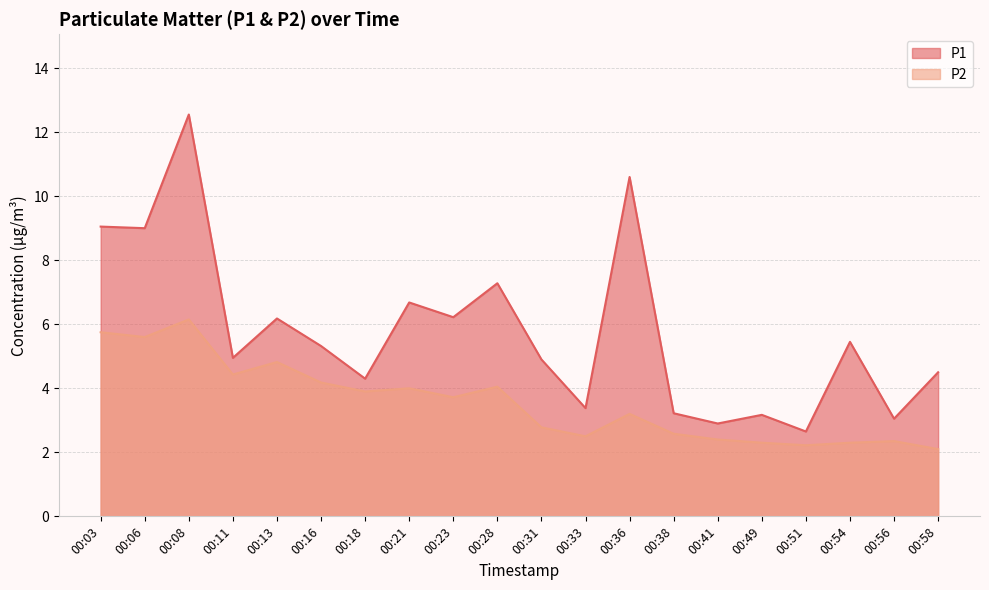

Where does the P1 series first go above 5?

00:03